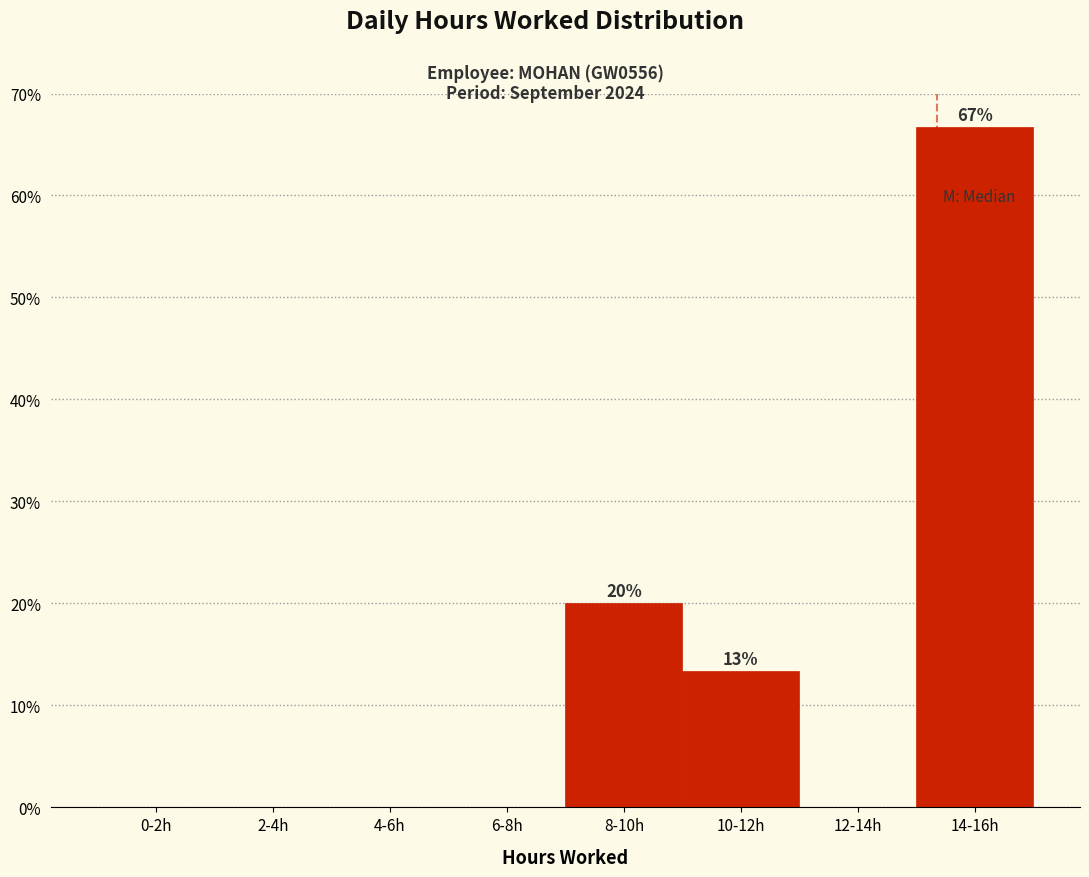

Reading left to right, transcribe all the data shown in this chart.

0-2h=0.0	2-4h=0.0	4-6h=0.0	6-8h=0.0	8-10h=20.0	10-12h=13.3	12-14h=0.0	14-16h=66.7